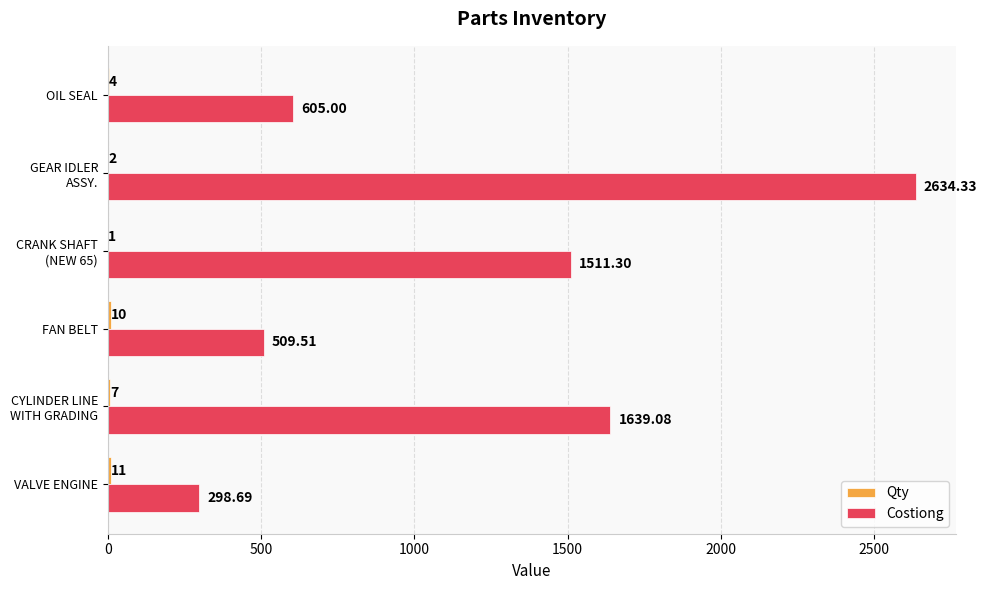

Which series has the largest total across all categories?

Costiong